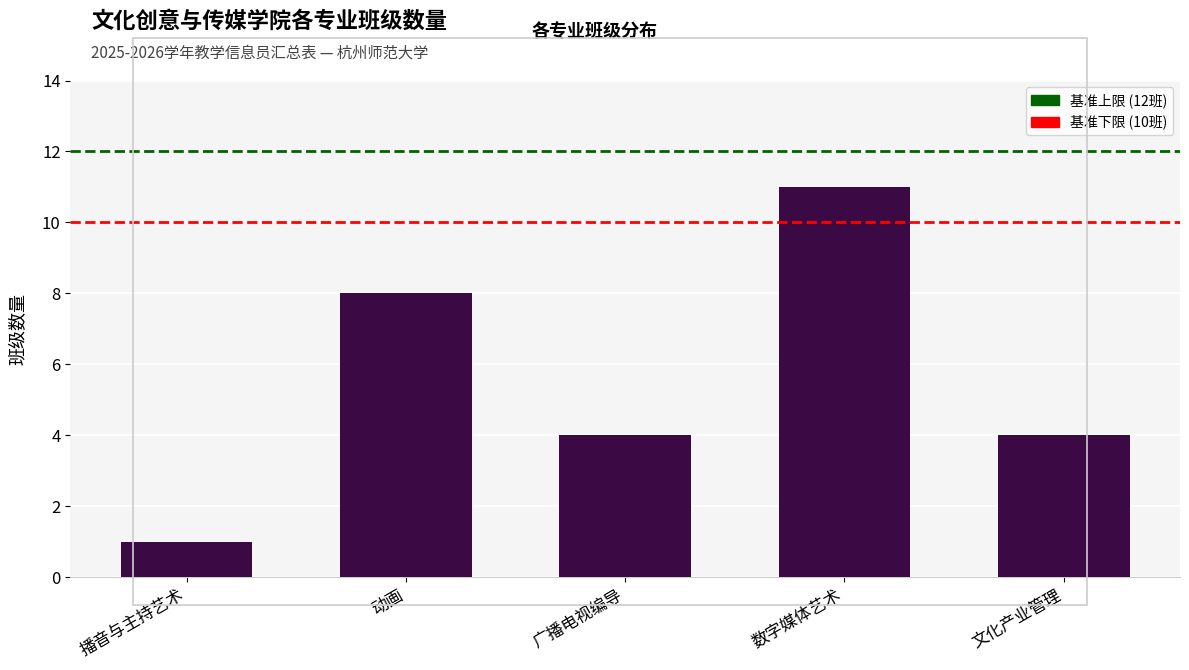

What is the sum of the values at 动画 and 广播电视编导?

12